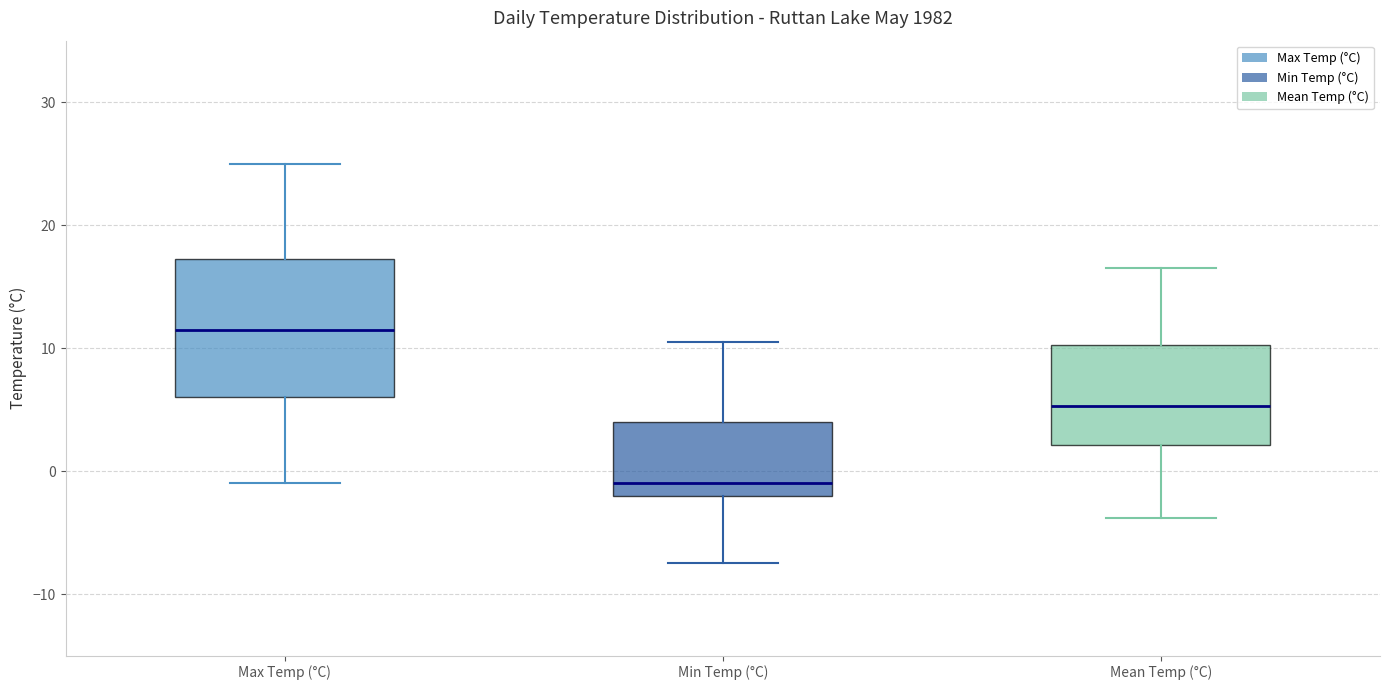

Where is the lower edge of the box for Max Temp (°C) on the y-axis? The values are not printed on the chart, so give them approximately, as read against the axis.

6